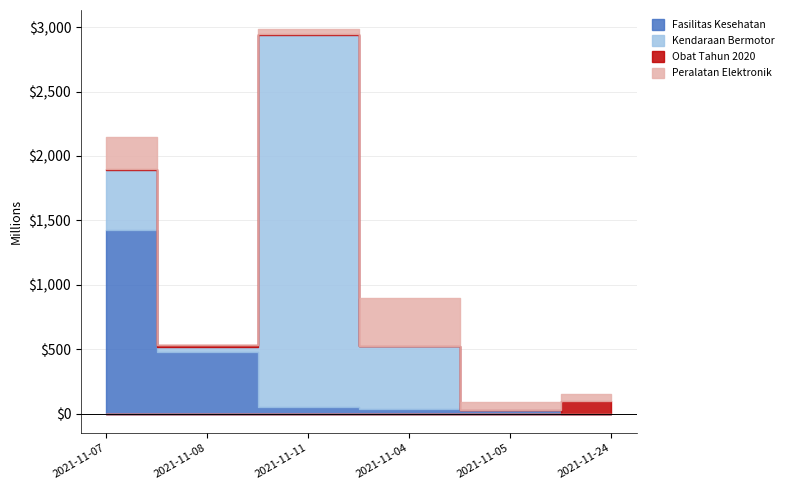

What is the label of the 3rd point from the left?

2021-11-11